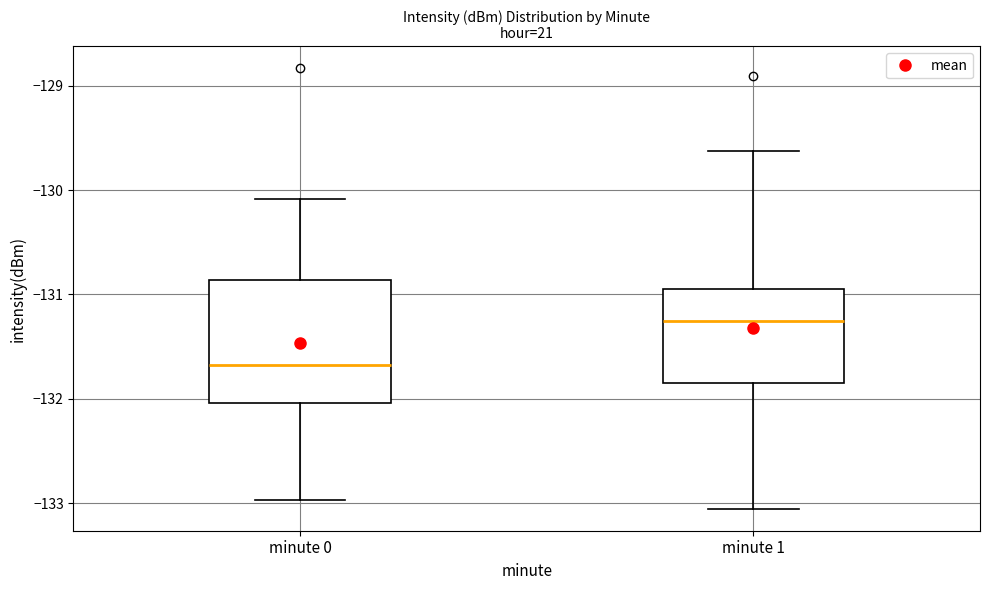

Comparing the boxes themselves (not the whiskers), which one is the tallest?

minute 0